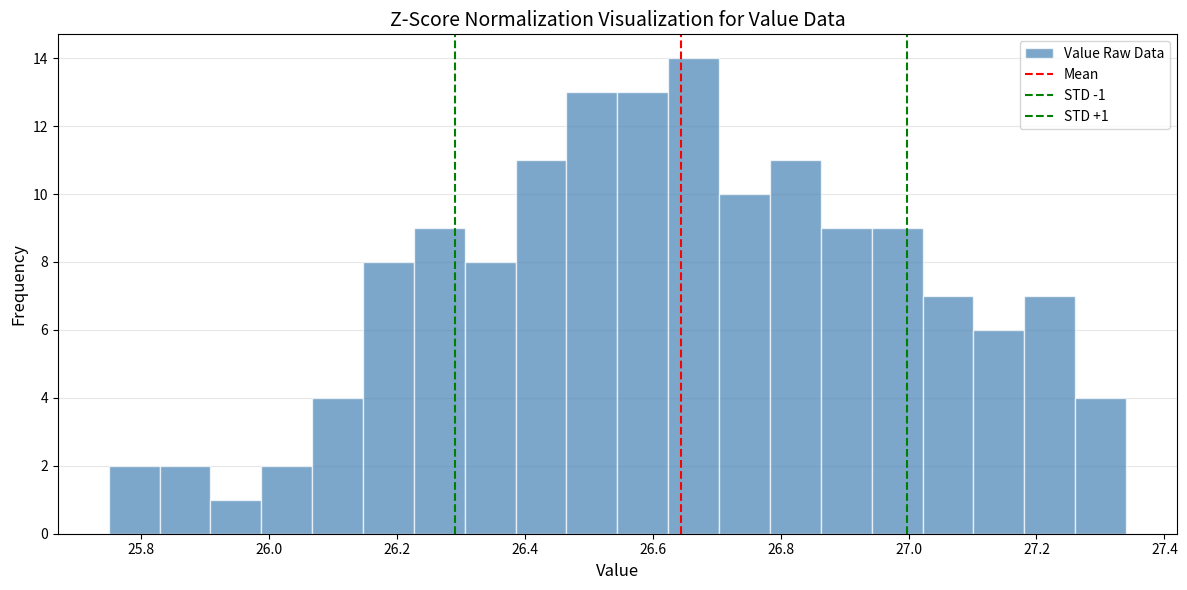

Read against the x-axis, roughly where is the centre of the tallest bar?

26.66